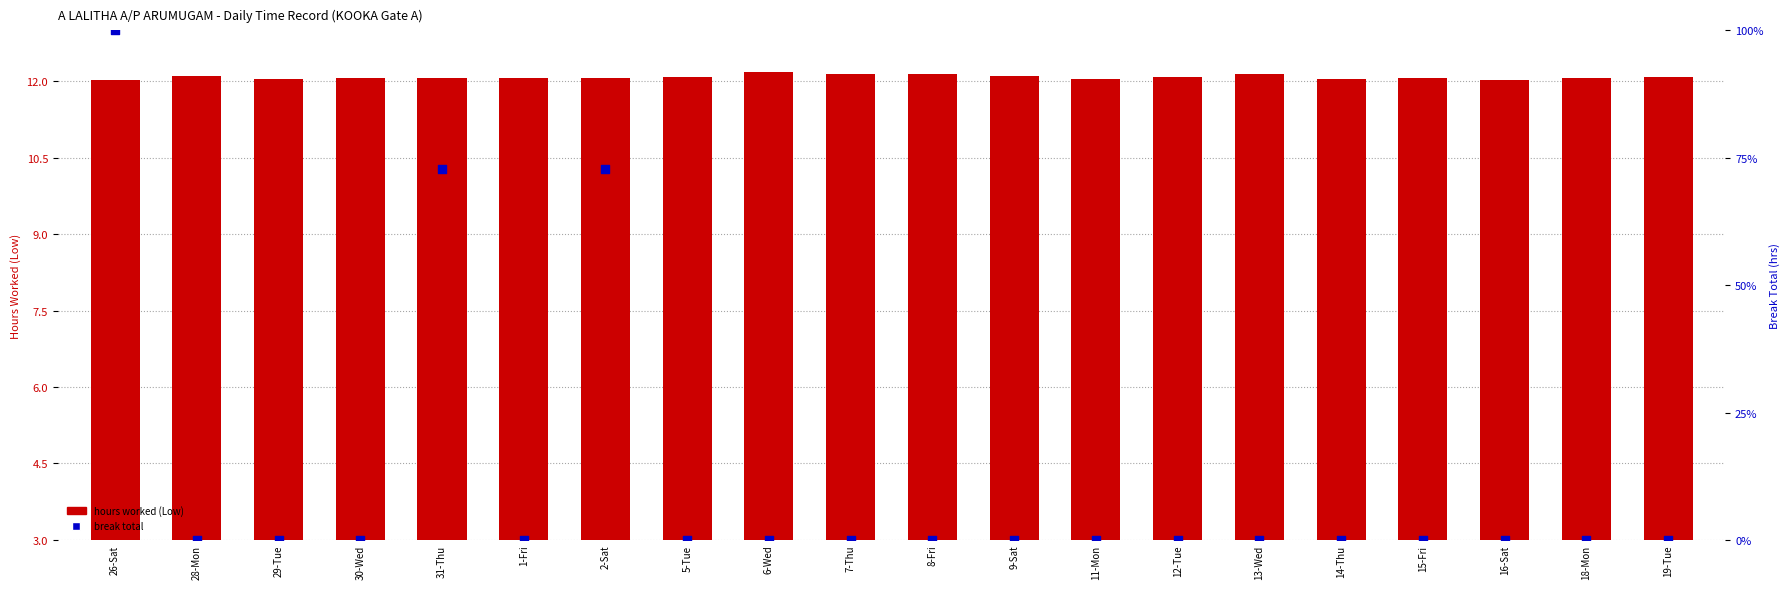

Which series contains the highest Y value?

hours worked